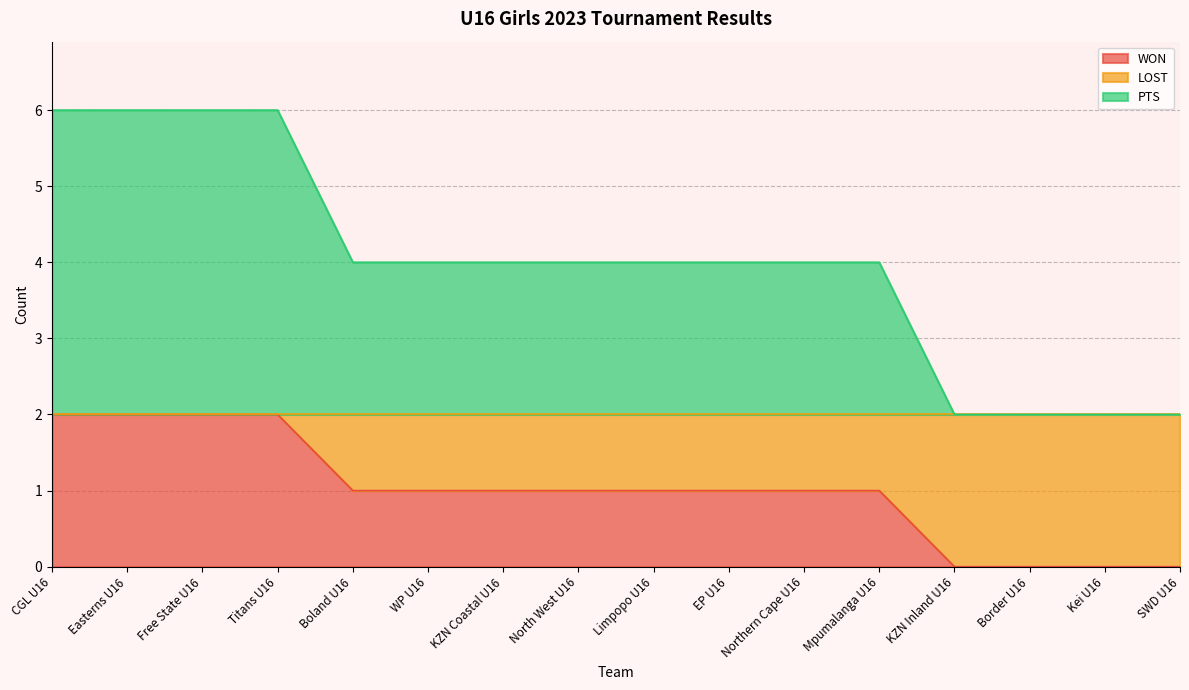

Does the chart display data point markers on the line(s)?

No